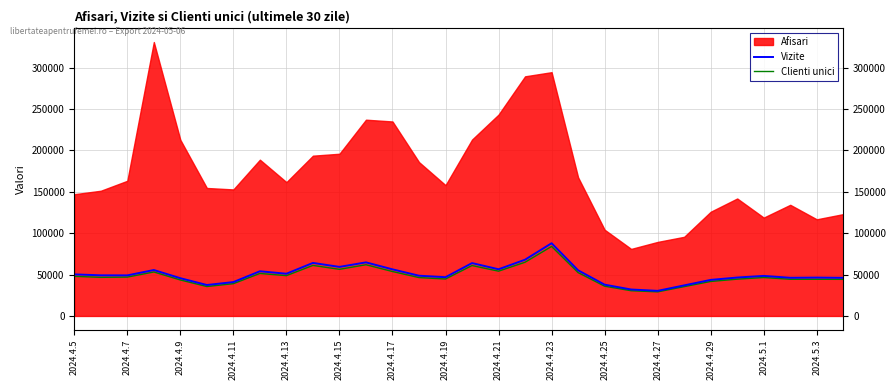

What is the difference between the maximum and minimum values in the Clienti unici series?

54845